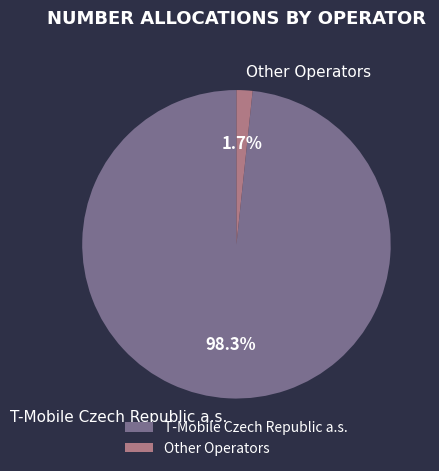

Is the sum of T-Mobile Czech Republic a.s. and Other Operators greater than half?

Yes